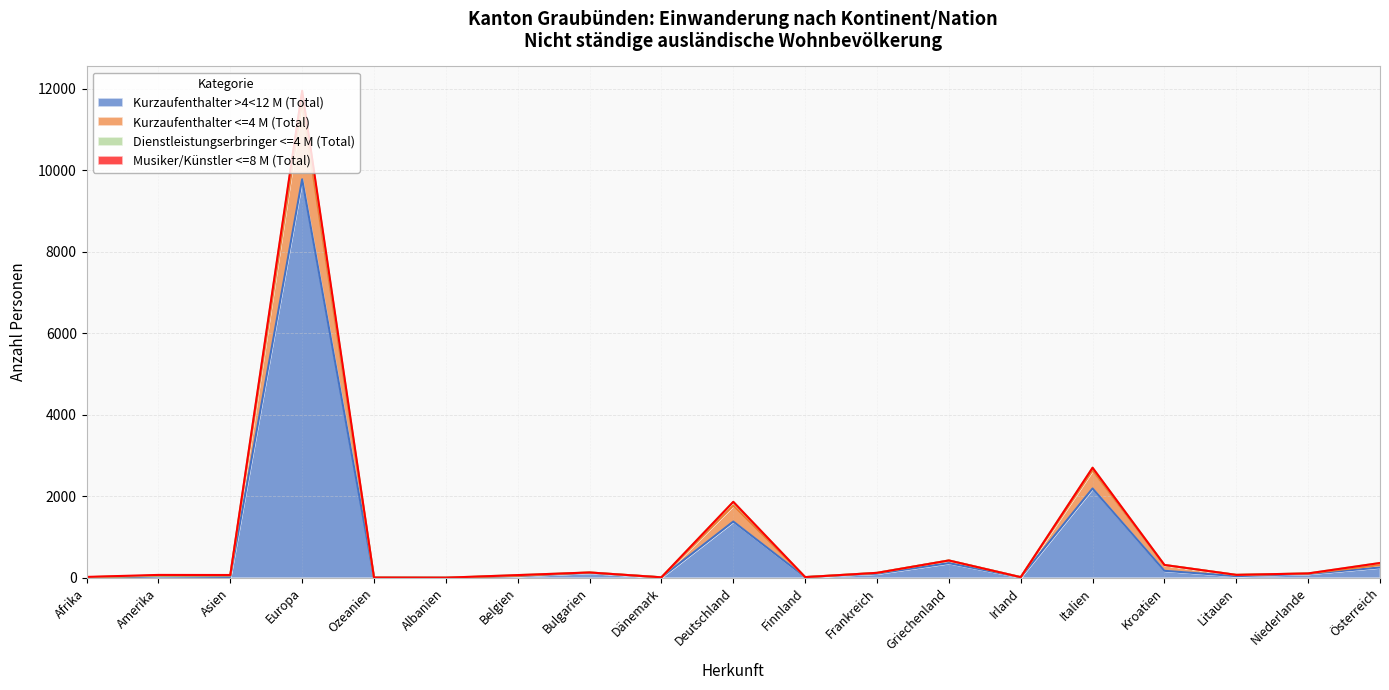

What is the maximum value shown in the chart?

11926